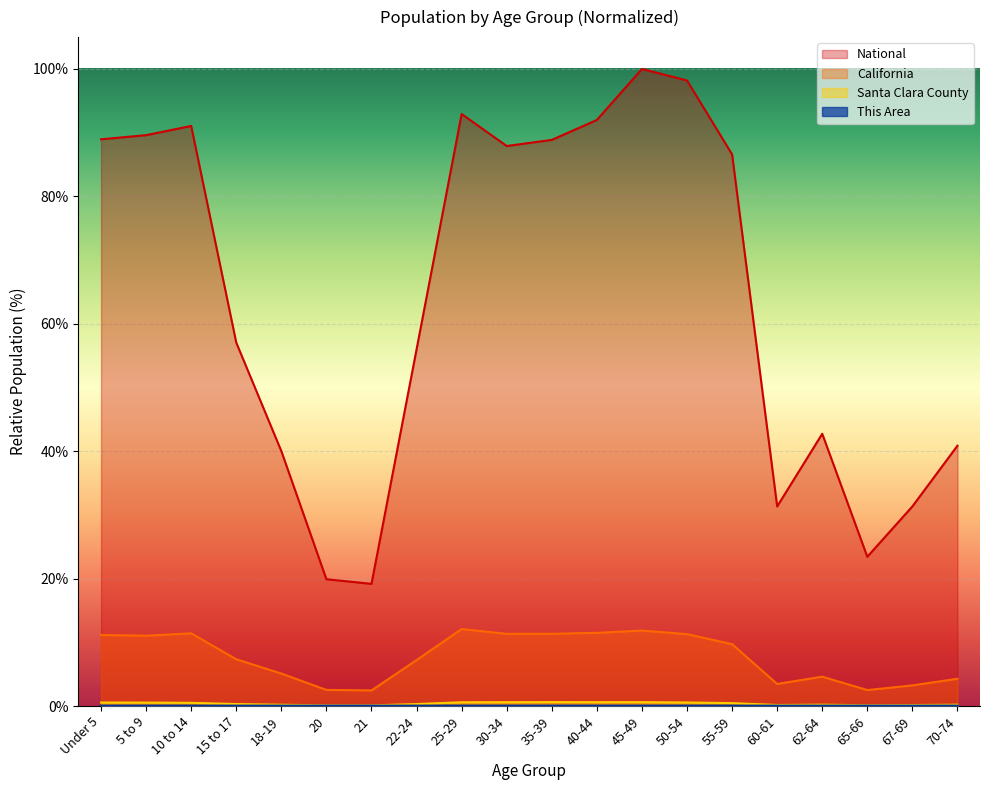

True or false: National has a value of 72.8 at 22-24.

False